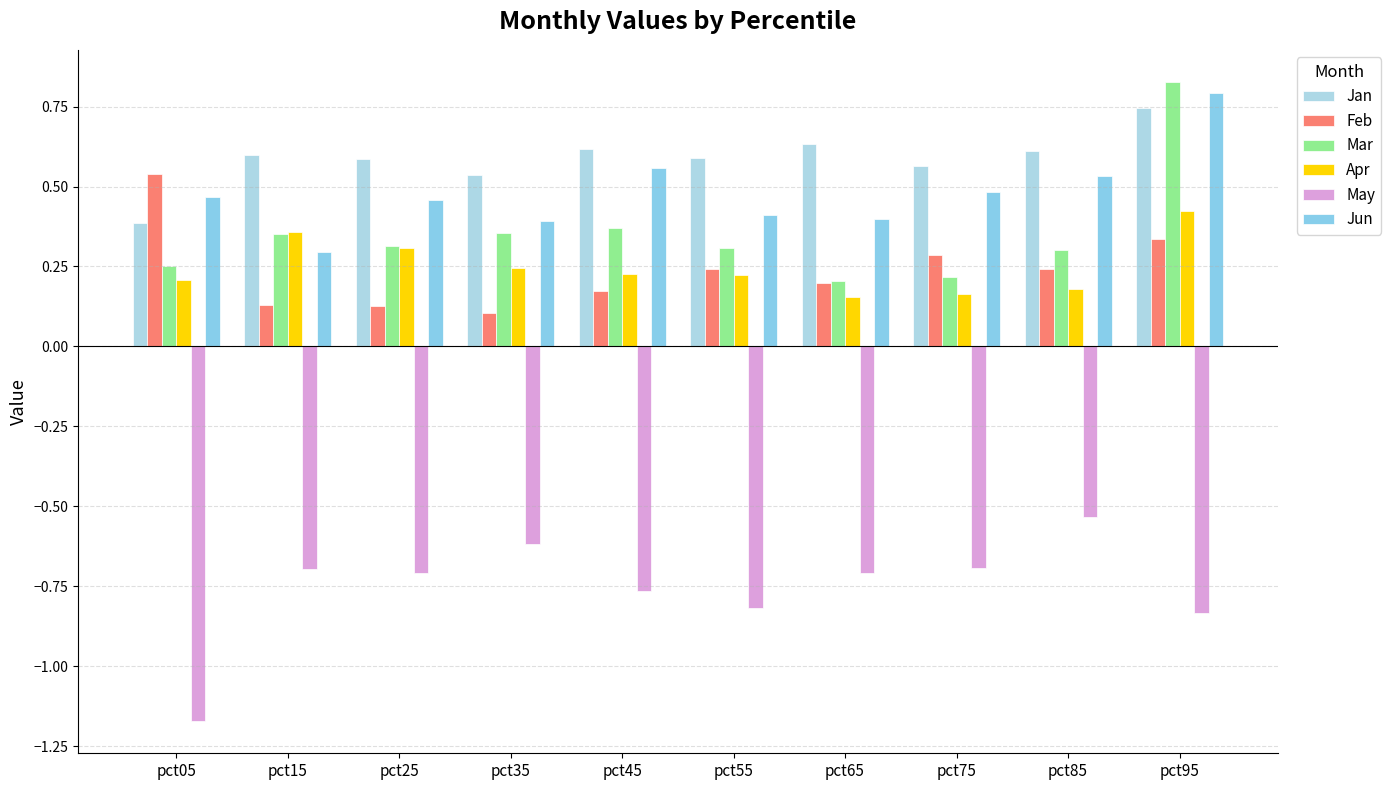

The value of Mar at pct75 is 0.4. True or false?

False